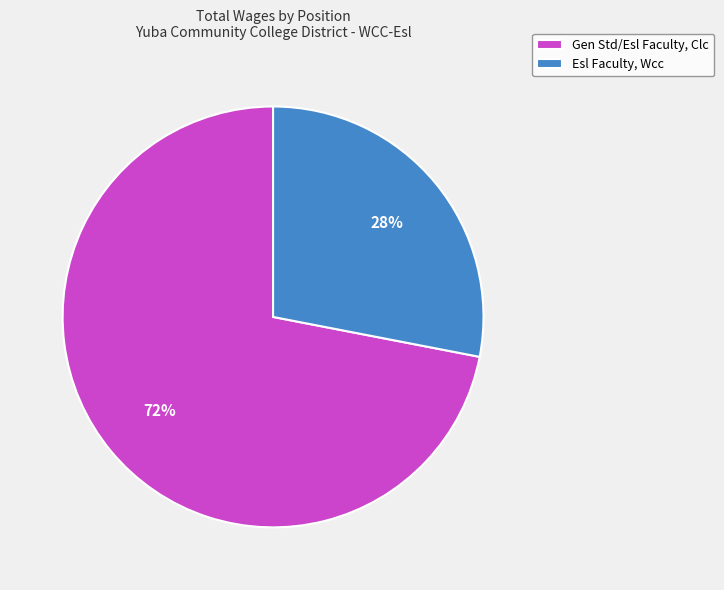

Is it true that Esl Faculty, Wcc is 17% of the pie?

False